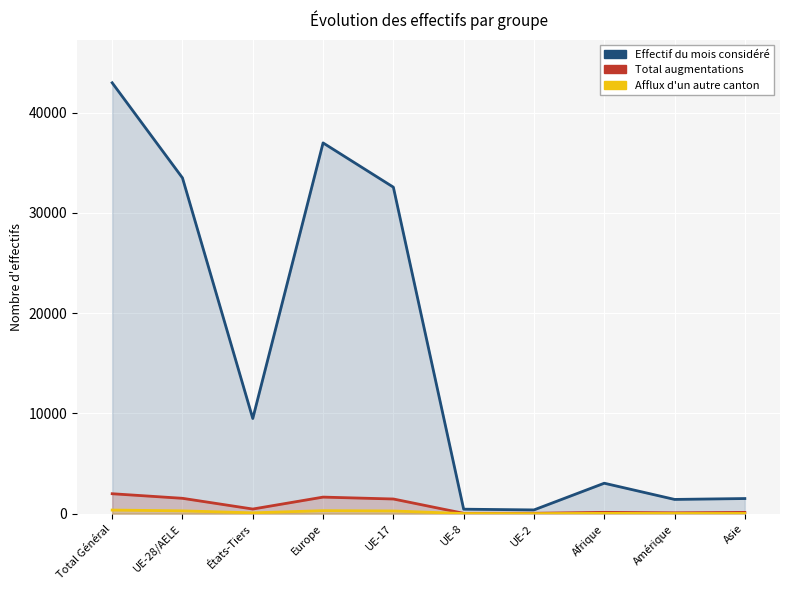

How many lines are shown in the chart?

3